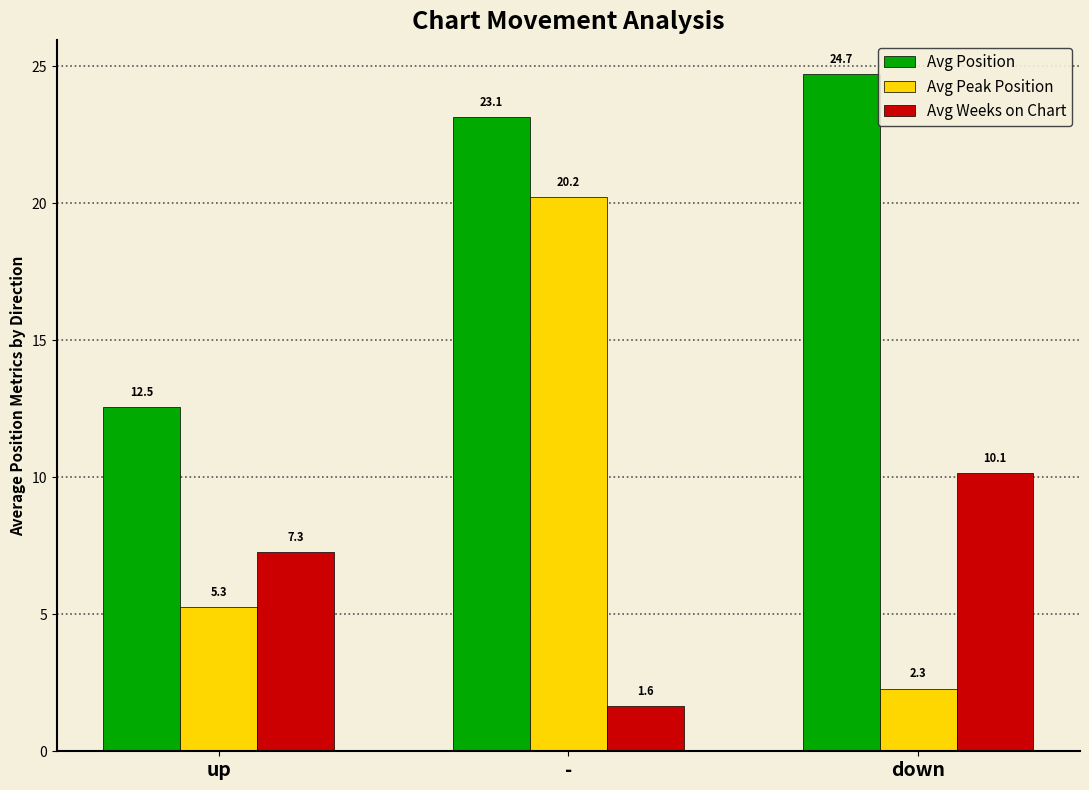

At how many categories does at least one series exceed 2?

3